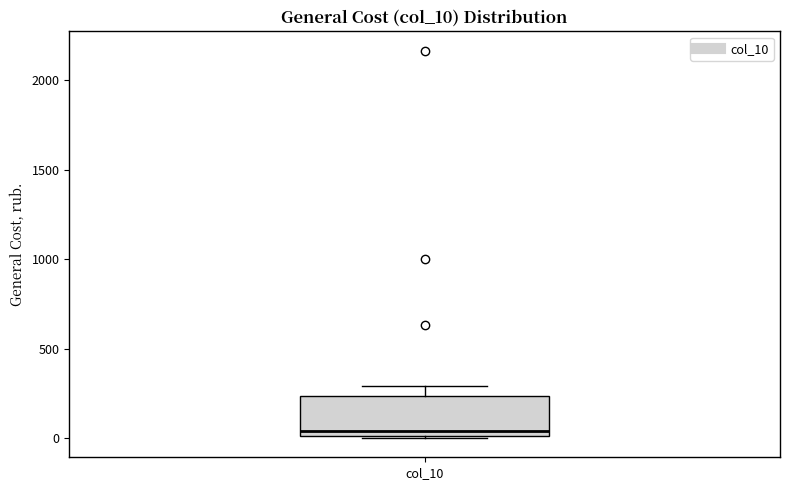

Where is the lower edge of the box for col_10 on the y-axis? The values are not printed on the chart, so give them approximately, as read against the axis.

0